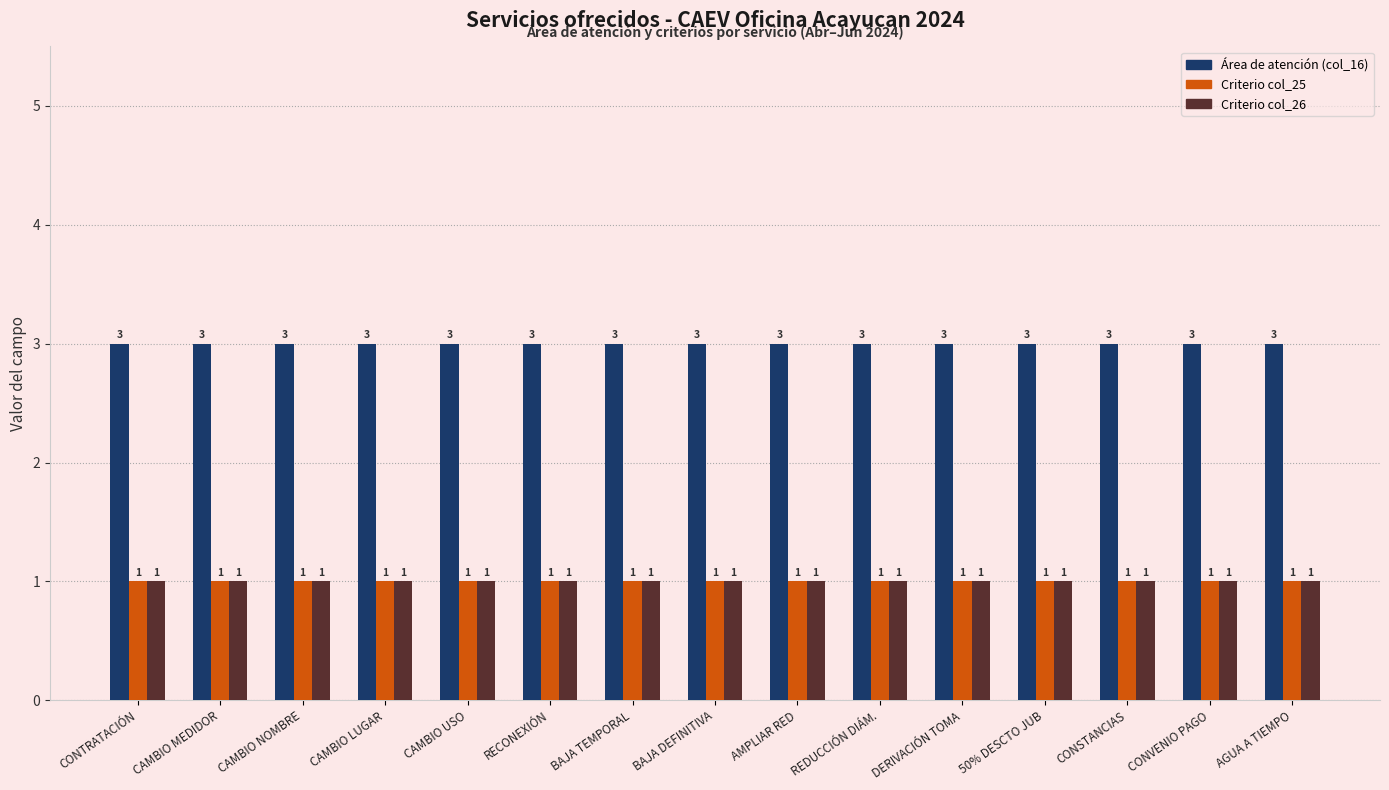

Are the bars horizontal?

No